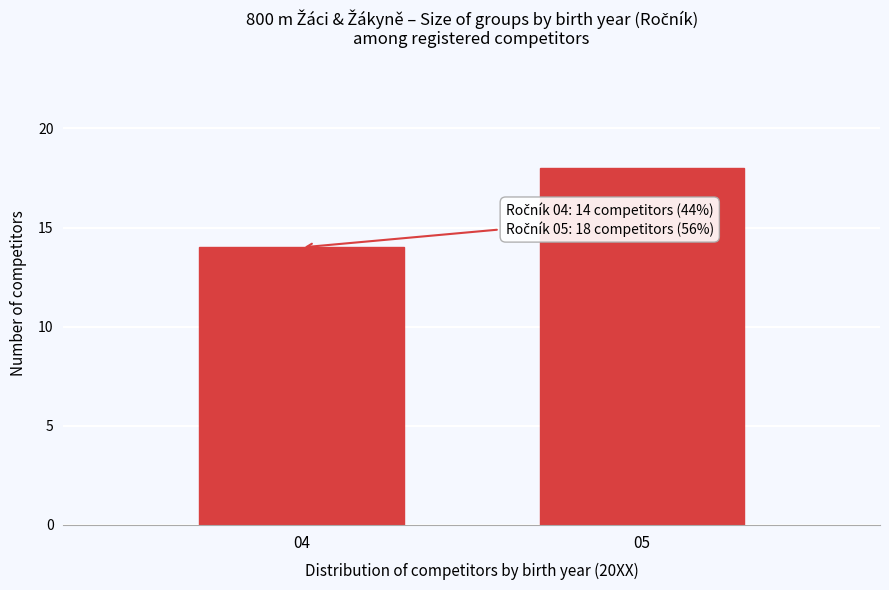

Reading left to right, extract all data points from this chart.

14	18